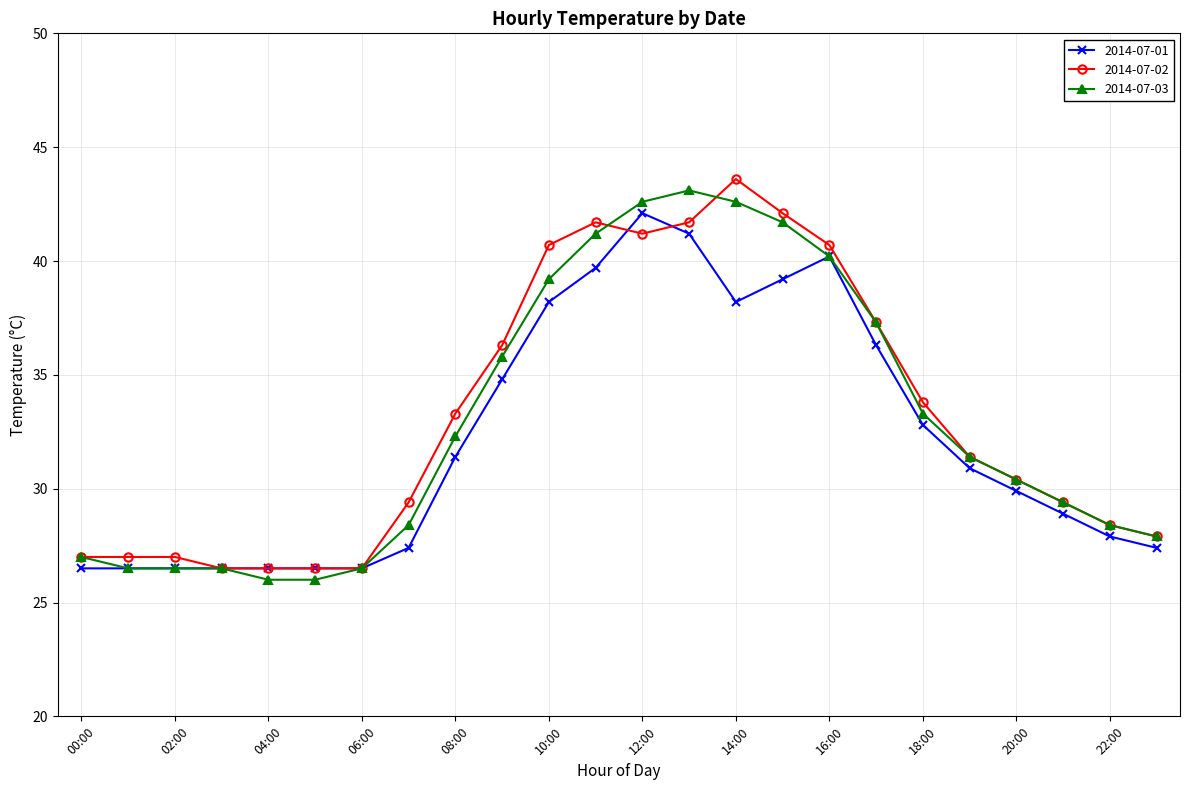

What is the maximum value for 2014-07-03?

43.1